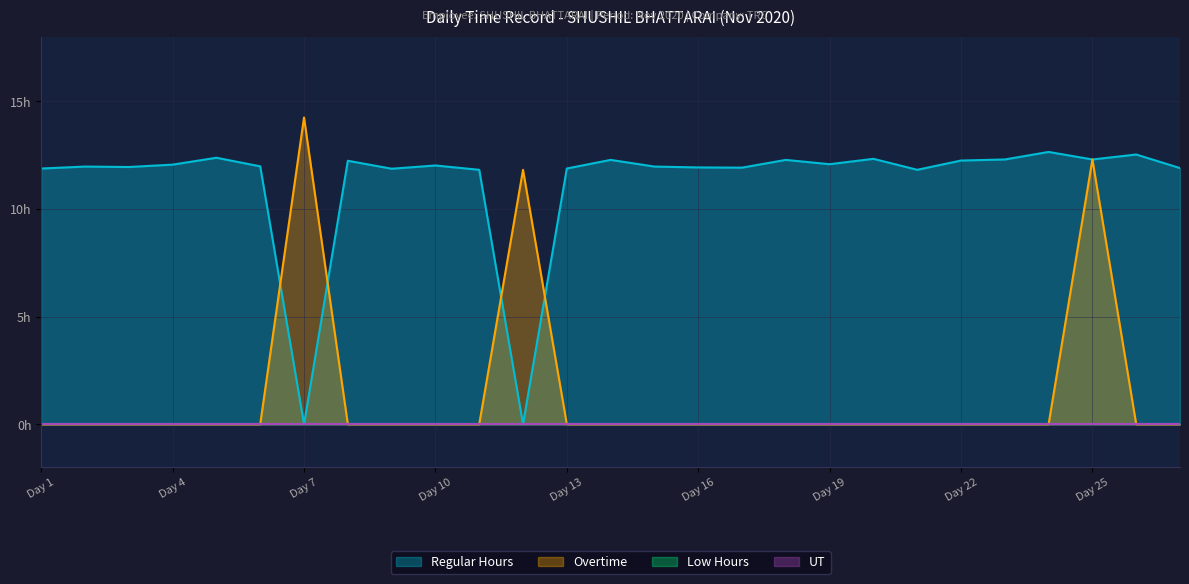

Is the value of Overtime at Day 11 greater than the value of Regular Hours at Day 20?

No